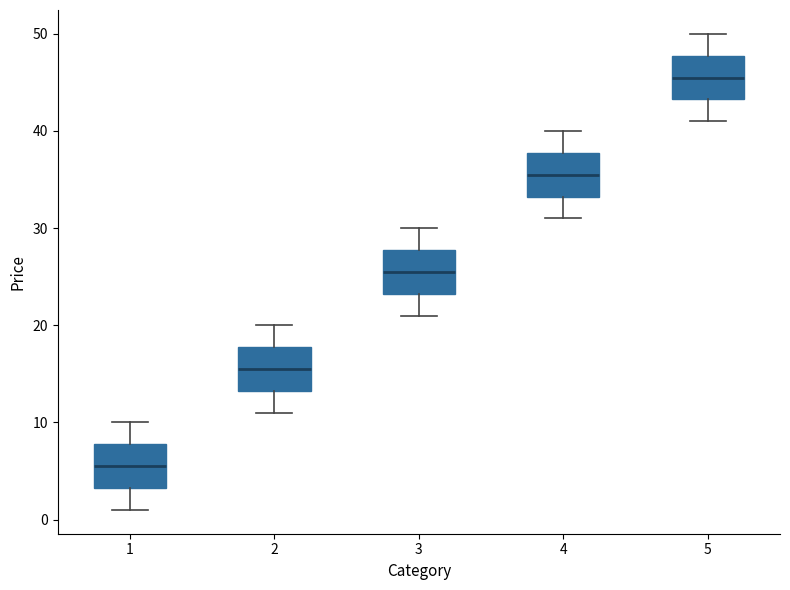

Reading left to right, transcribe this box plot: for each box, give where its median line is, the range the box spans, and where its two whiskers end, as read against the y-axis. The values are not printed on the chart, so give them approximately, as read against the axis.

1: median 6, box 3 to 8, whiskers 1 to 10
2: median 16, box 13 to 18, whiskers 11 to 20
3: median 26, box 23 to 28, whiskers 21 to 30
4: median 36, box 33 to 38, whiskers 31 to 40
5: median 46, box 43 to 48, whiskers 41 to 50